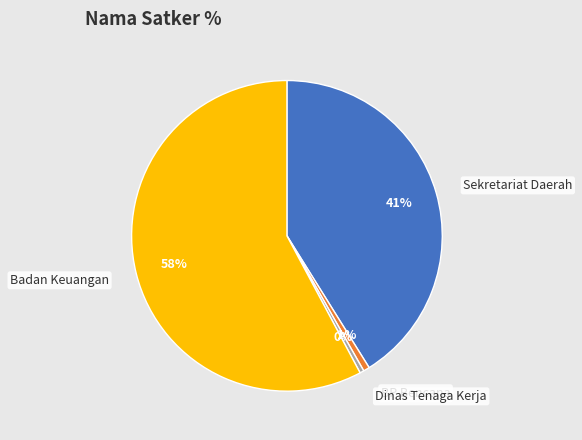

To the nearest percent, what portion does Badan Keuangan represent?

58%